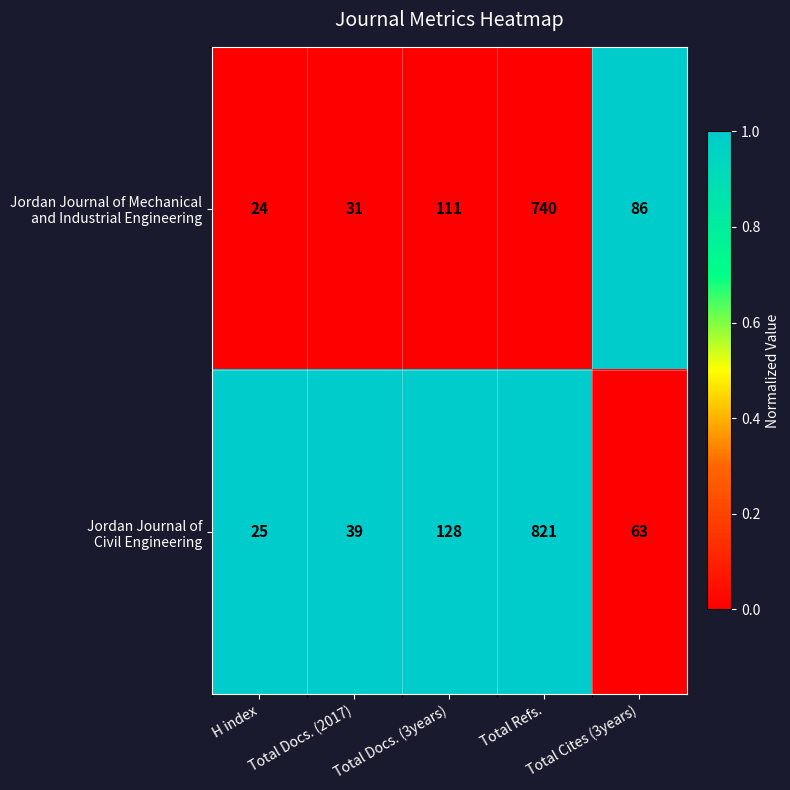

At which category is the sum across all series the highest?

Total Refs.